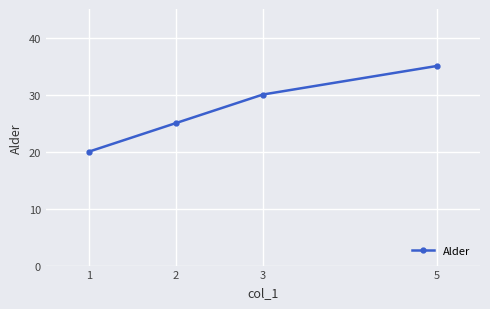

True or false: there are more than 0 points higher than both neighbors.

False